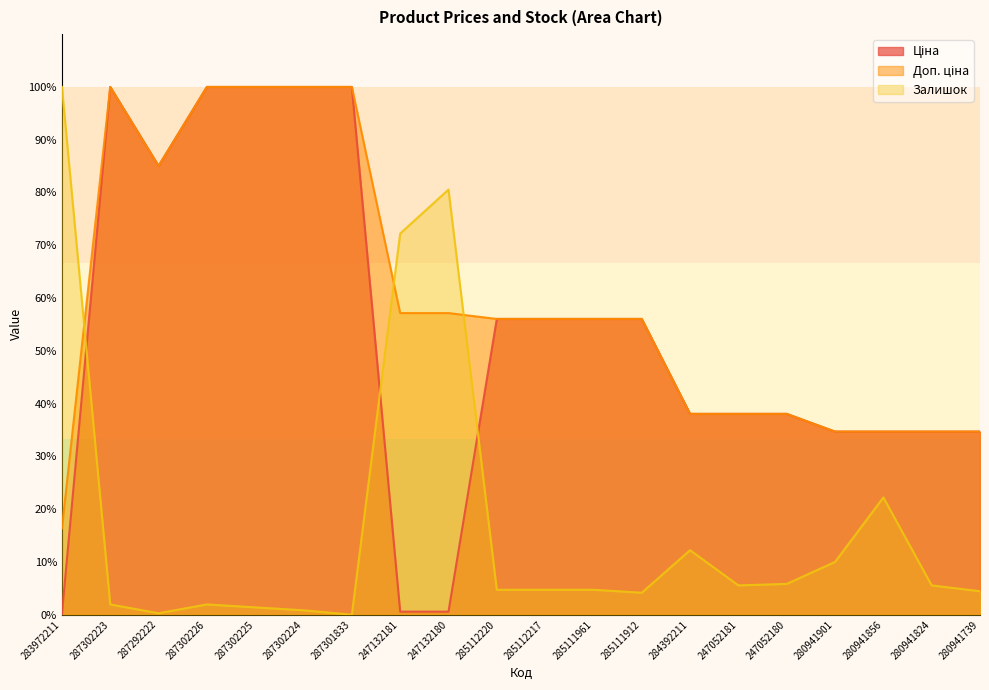

True or false: Ціна and Доп. ціна cross at least once.

False